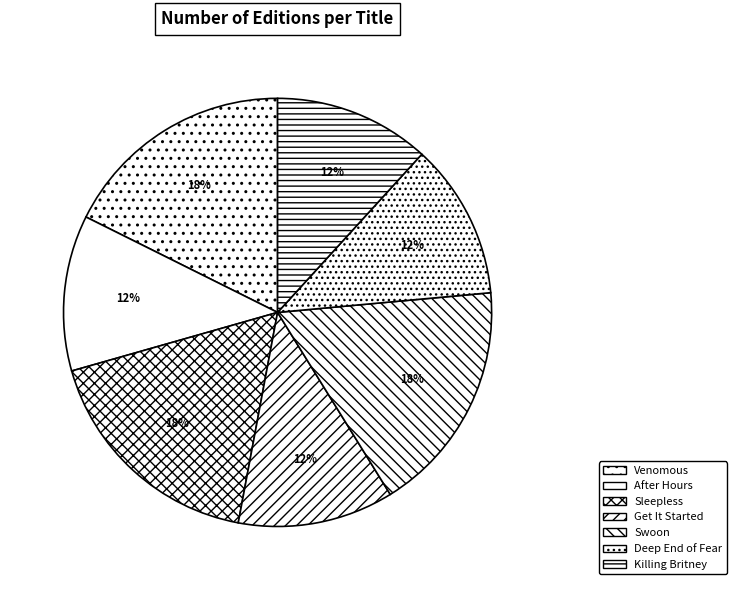

The Swoon slice represents 7% of the pie. True or false?

False